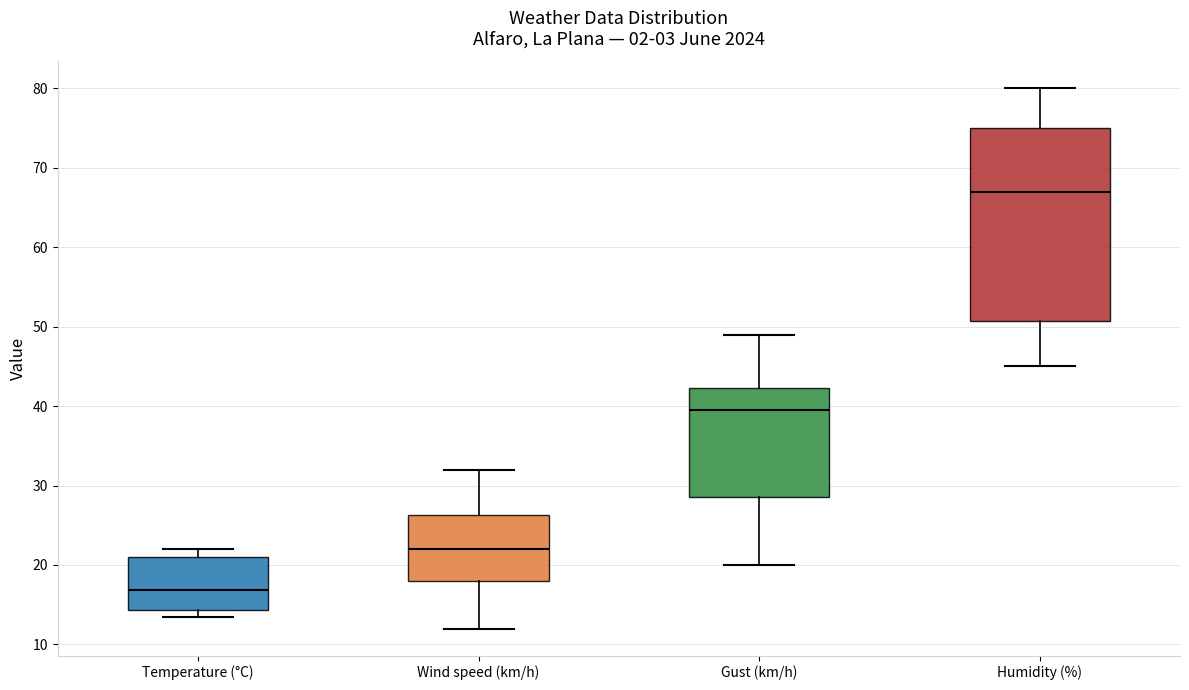

Which box has the lowest median line?

Temperature (°C)